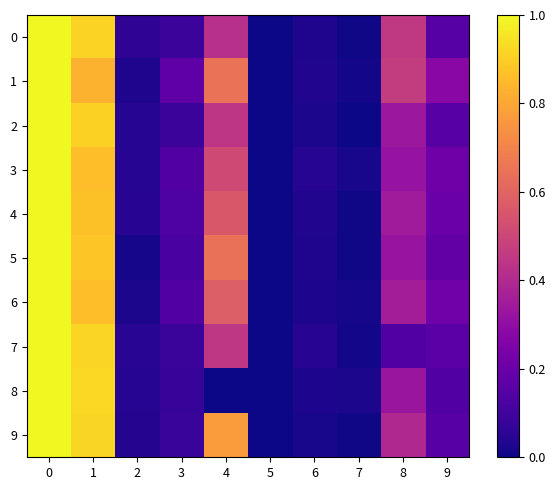

Reading right to left, extract all data points from this chart.

0: 9=0.1	8=0.5	7=0.0	6=0.0	5=0.0	4=0.4	3=0.1	2=0.1	1=0.9	0=1.0
1: 9=0.3	8=0.5	7=0.0	6=0.0	5=0.0	4=0.6	3=0.2	2=0.0	1=0.8	0=1.0
2: 9=0.2	8=0.3	7=0.0	6=0.0	5=0.0	4=0.4	3=0.1	2=0.0	1=0.9	0=1.0
3: 9=0.2	8=0.3	7=0.0	6=0.0	5=0.0	4=0.5	3=0.1	2=0.0	1=0.9	0=1.0
4: 9=0.2	8=0.4	7=0.0	6=0.0	5=0.0	4=0.6	3=0.1	2=0.0	1=0.9	0=1.0
5: 9=0.2	8=0.3	7=0.0	6=0.0	5=0.0	4=0.6	3=0.1	2=0.0	1=0.9	0=1.0
6: 9=0.2	8=0.4	7=0.0	6=0.0	5=0.0	4=0.6	3=0.1	2=0.0	1=0.9	0=1.0
7: 9=0.2	8=0.1	7=0.0	6=0.0	5=0.0	4=0.4	3=0.1	2=0.0	1=0.9	0=1.0
8: 9=0.1	8=0.3	7=0.0	6=0.0	5=0.0	4=0.0	3=0.1	2=0.0	1=0.9	0=1.0
9: 9=0.2	8=0.4	7=0.0	6=0.0	5=0.0	4=0.8	3=0.1	2=0.0	1=0.9	0=1.0